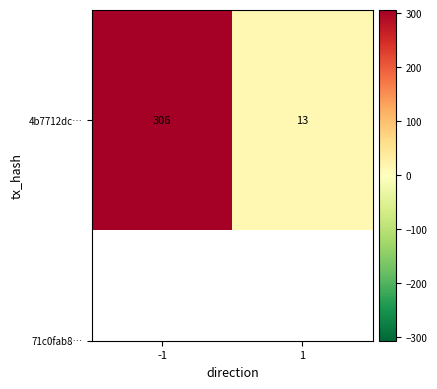

How many distinct data groups are displayed?

1